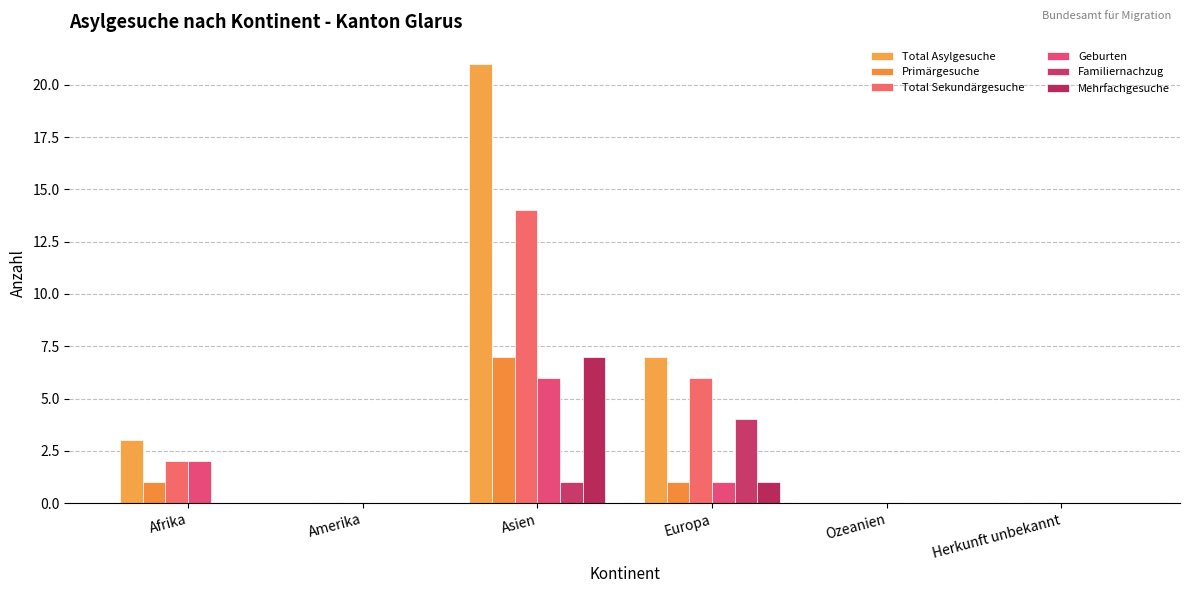

True or false: Mehrfachgesuche has a value of 0 at Herkunft unbekannt.

True